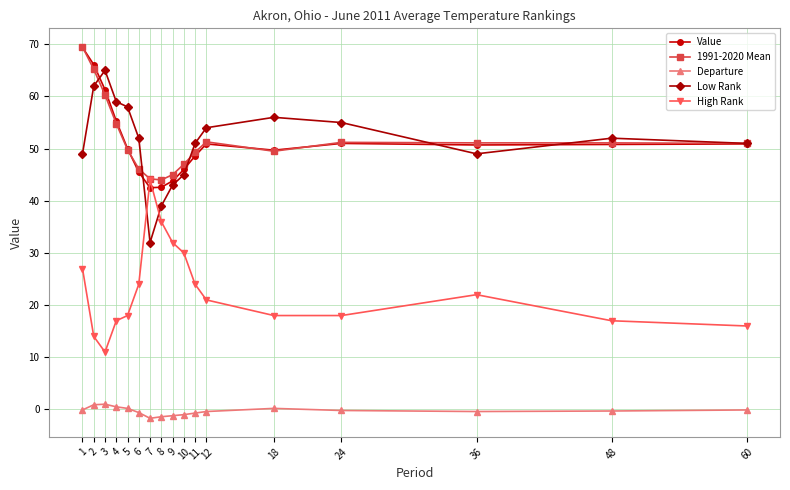

What is the highest value of the Value series?

69.4